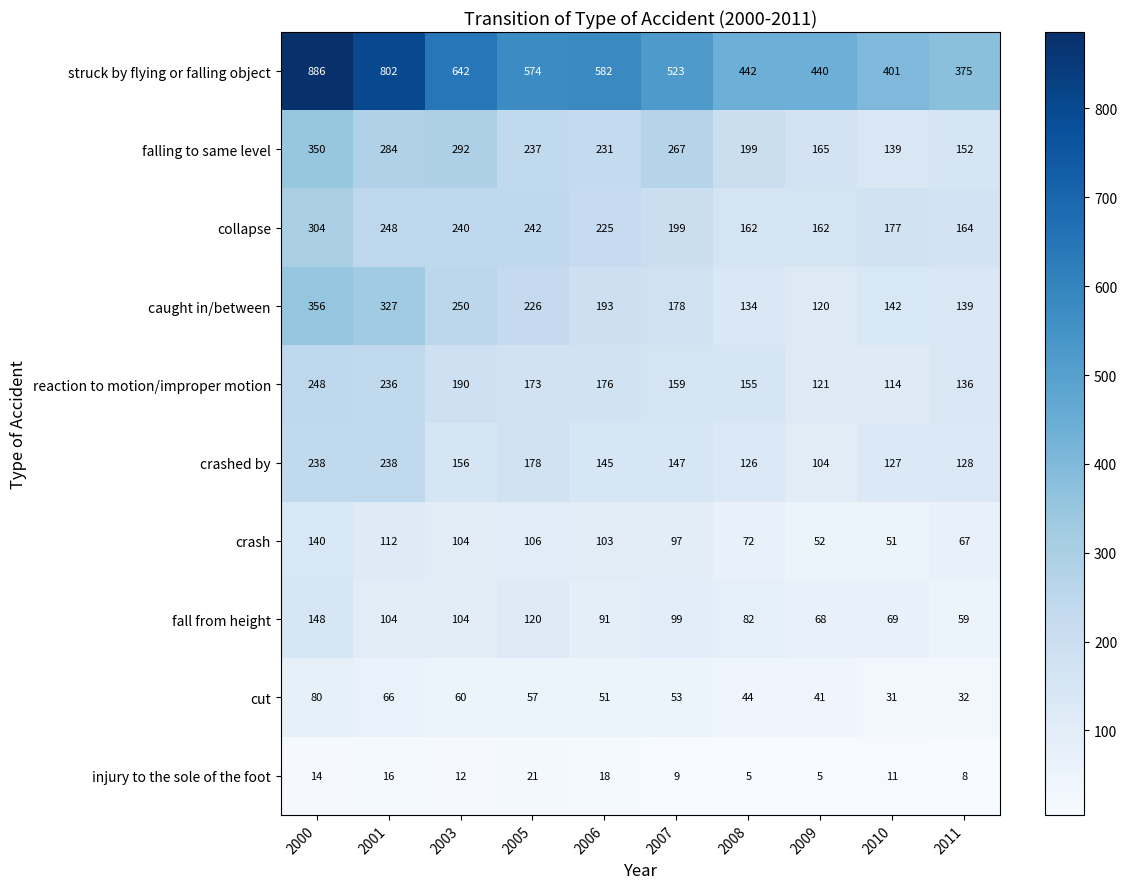

The value of struck by flying or falling object at 2001 is 802. True or false?

True